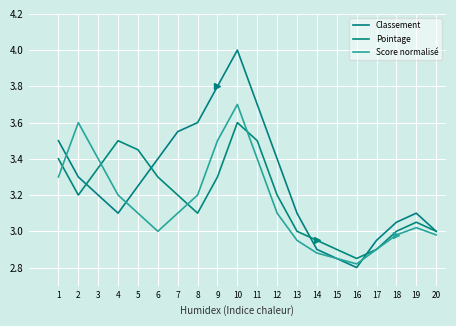

The Pointage series shows 1.2 at 9. True or false?

False